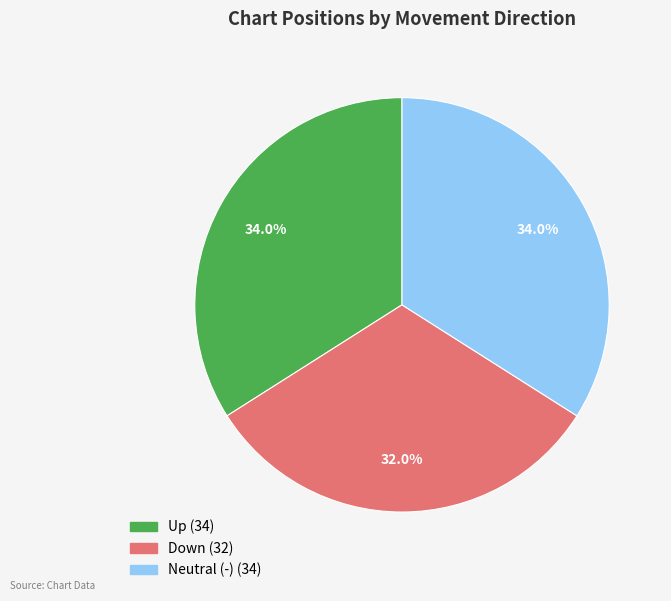

Is there a majority slice in this chart?

No